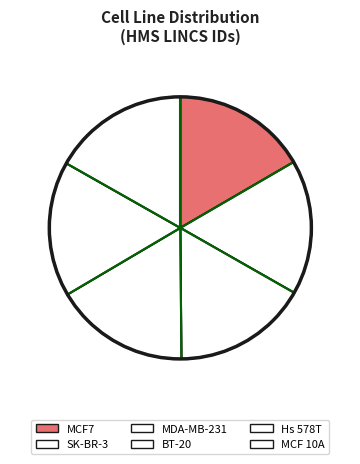

True or false: BT-20 accounts for 30% of the total.

False